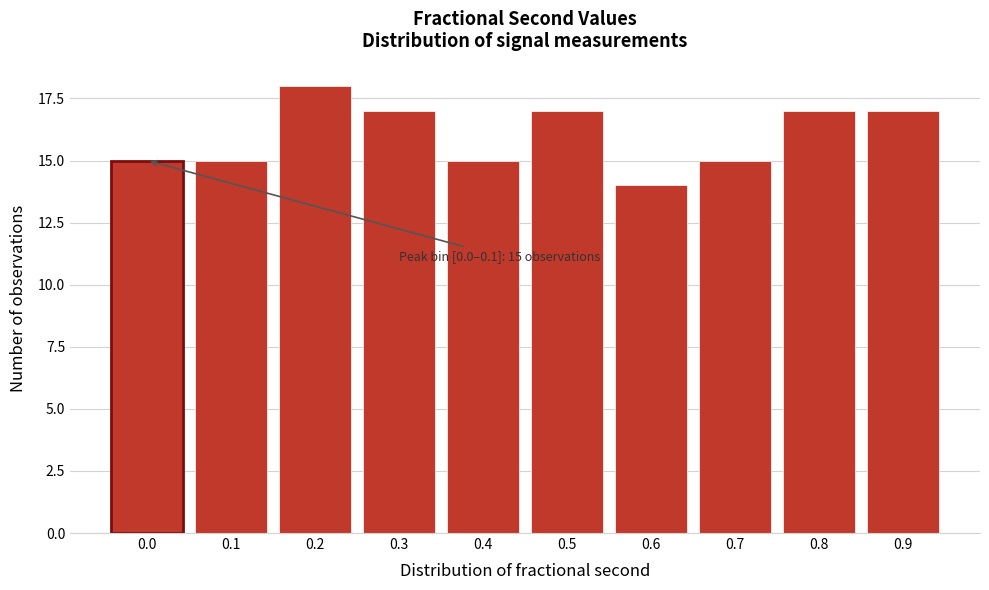

Reading right to left, what are all the values shown in this chart?

0.9=17	0.8=17	0.7=15	0.6=14	0.5=17	0.4=15	0.3=17	0.2=18	0.1=15	0.0=15